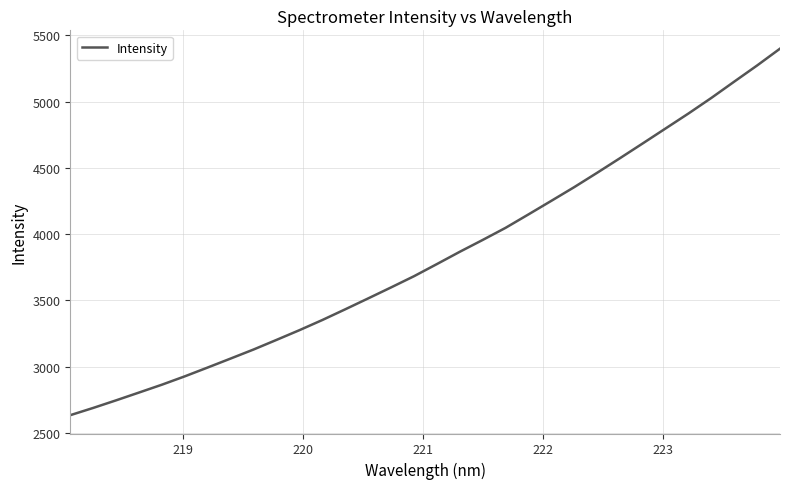

What is the average value?

3831.0